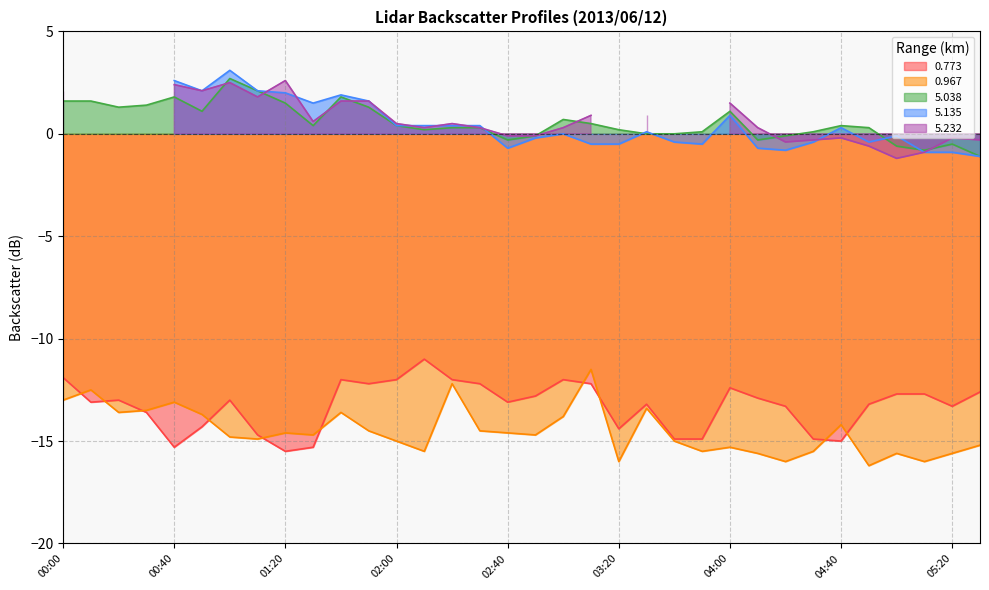

What is the label of the 13th point from the right?

03:30